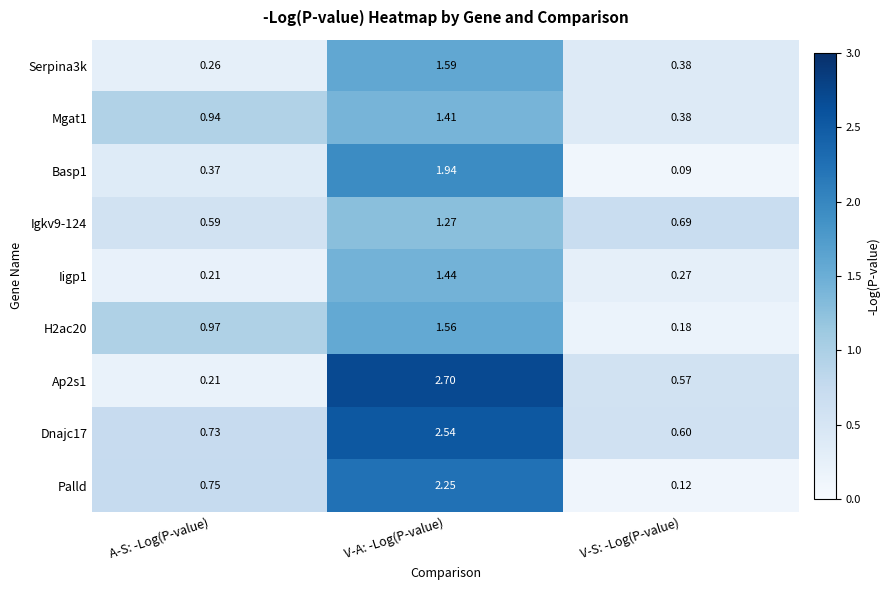

Where is Iigp1 nearest to the value 0?

A-S: -Log(P-value)